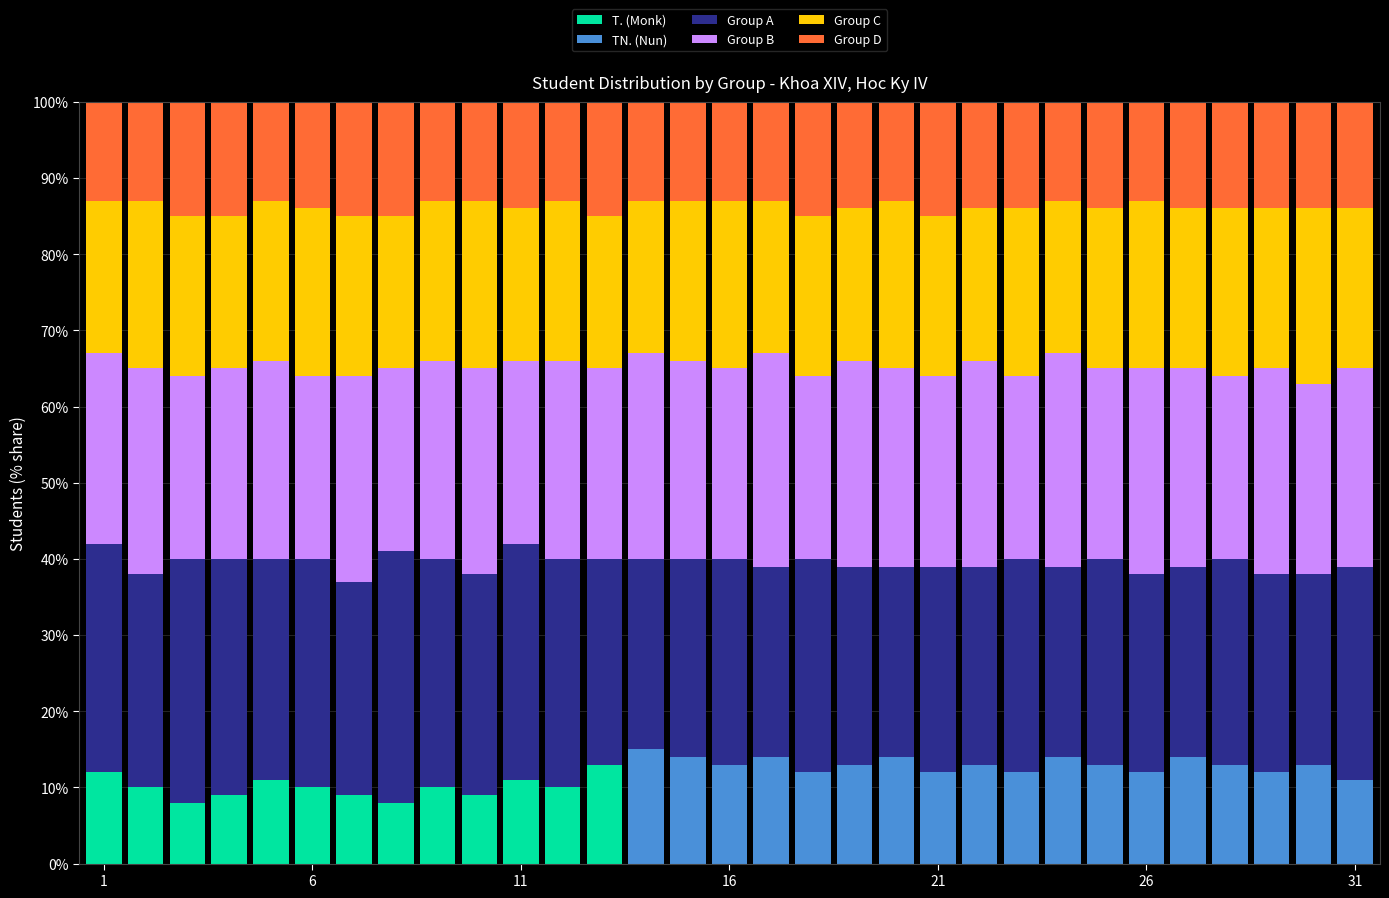

What are all the series names shown in the legend?

T. (Monk), TN. (Nun), Group A, Group B, Group C, Group D